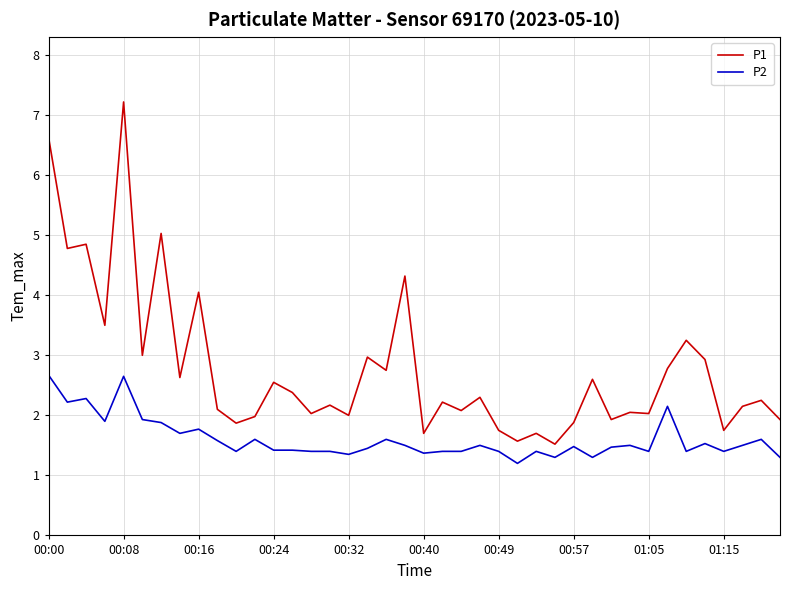

True or false: P1 and P2 cross at least once.

False